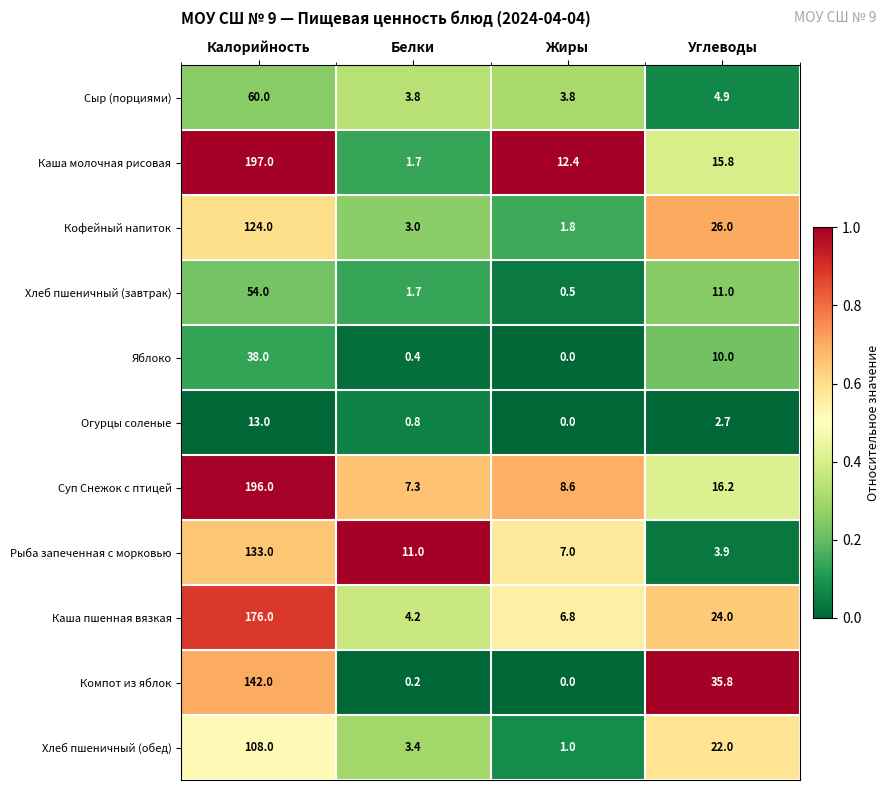

Is it true that Огурцы соленые equals 13.0 at Калорийность?

True